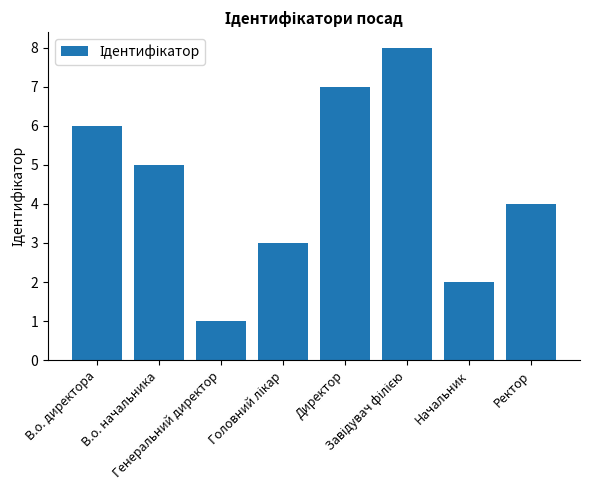

What is the maximum value shown in the chart?

8